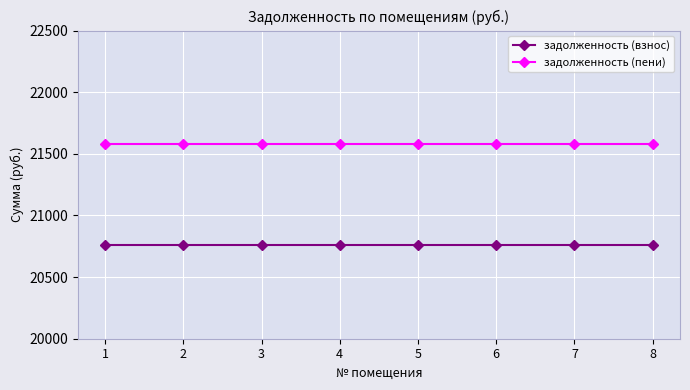

How many lines are shown in the chart?

2